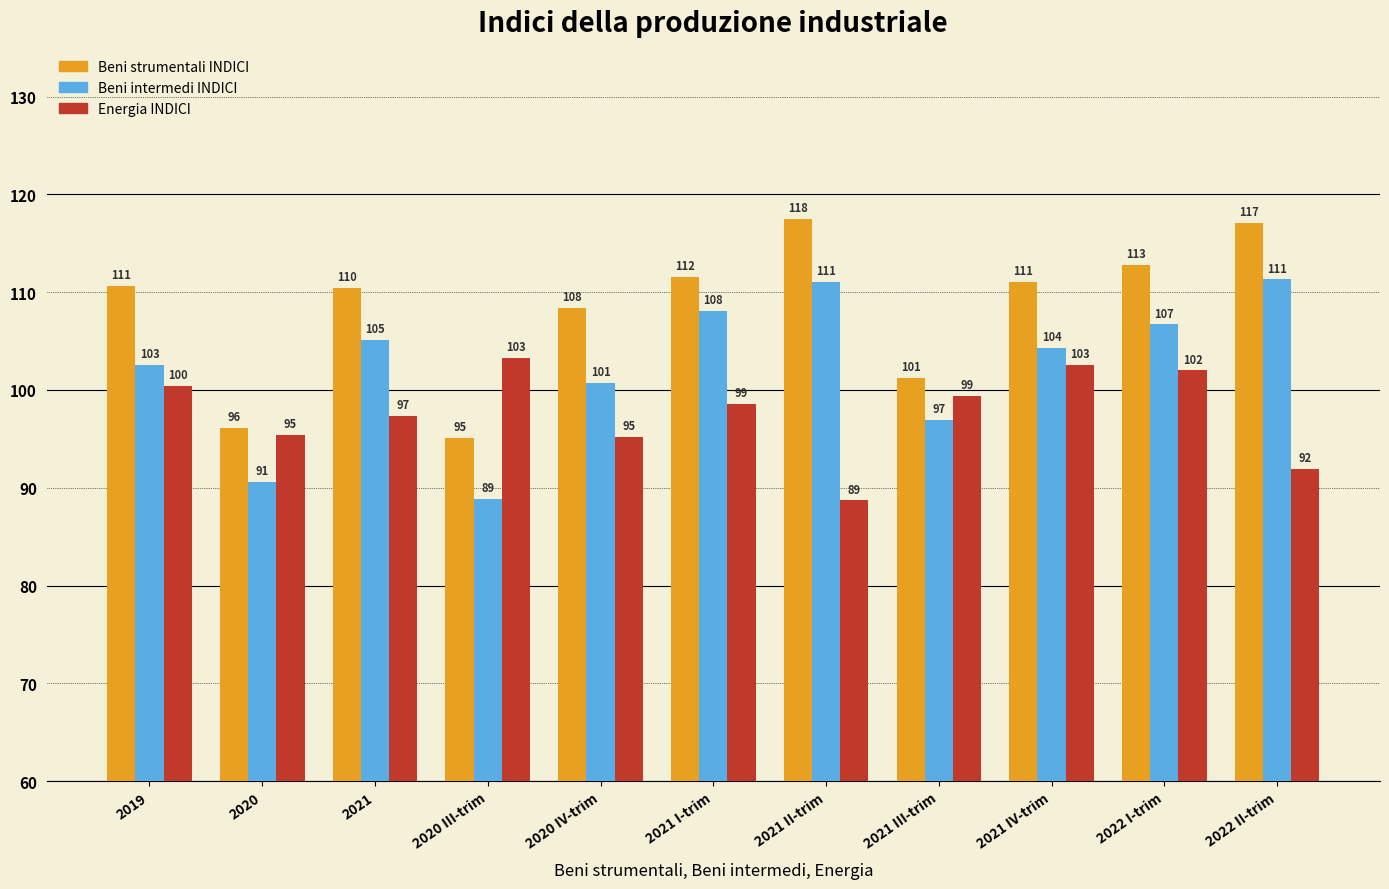

How many values in the Beni intermedi INDICI series exceed 104?

6